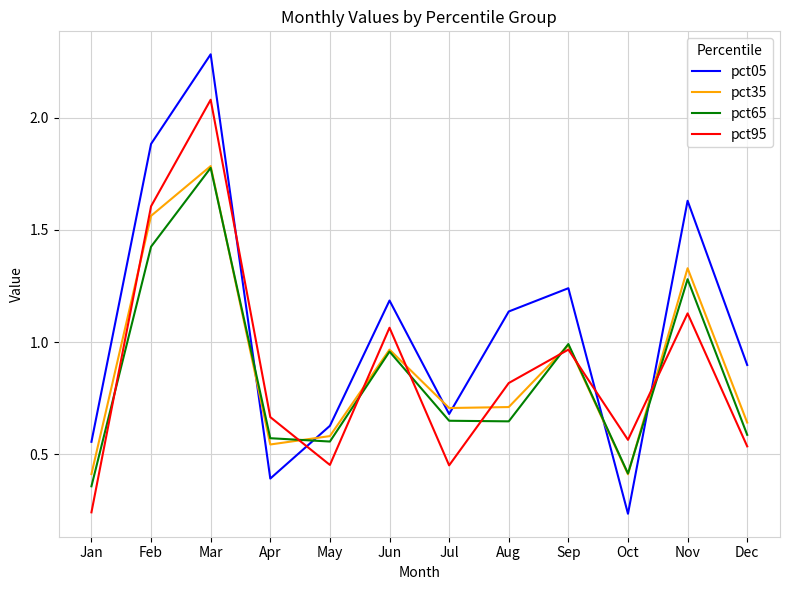

Which category has the highest value across all series?

Mar